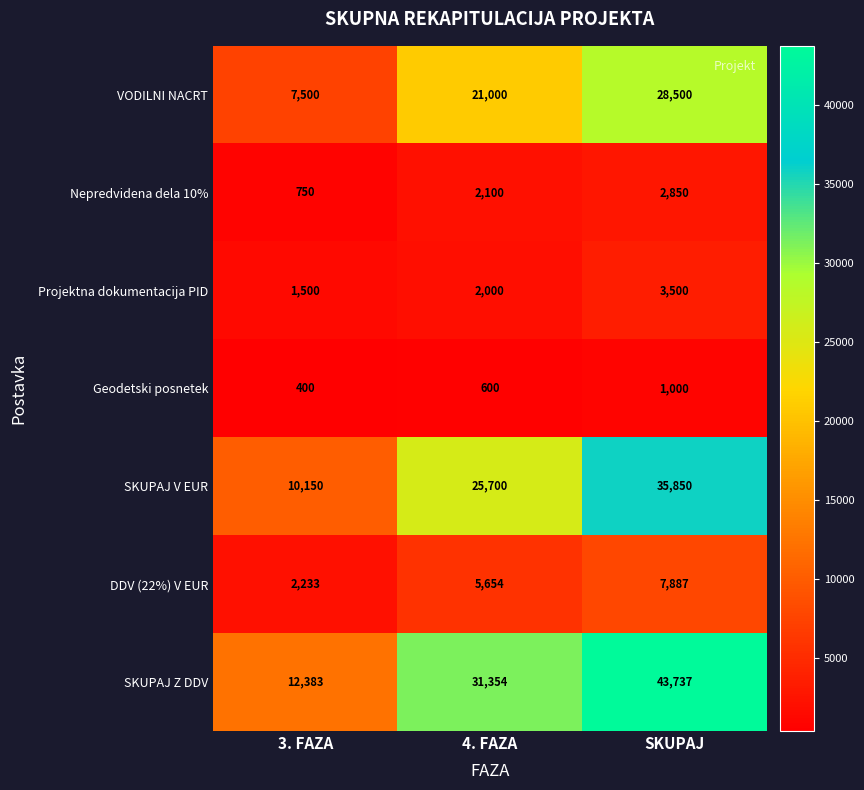

Reading left to right, extract all data points from this chart.

VODILNI NACRT: 3. FAZA=7500	4. FAZA=21000	SKUPAJ=28500
Nepredvidena dela 10%: 3. FAZA=750	4. FAZA=2100	SKUPAJ=2850
Projektna dokumentacija PID: 3. FAZA=1500	4. FAZA=2000	SKUPAJ=3500
Geodetski posnetek: 3. FAZA=400	4. FAZA=600	SKUPAJ=1000
SKUPAJ V EUR: 3. FAZA=10150	4. FAZA=25700	SKUPAJ=35850
DDV (22%) V EUR: 3. FAZA=2233	4. FAZA=5654	SKUPAJ=7887
SKUPAJ Z DDV: 3. FAZA=12383	4. FAZA=31354	SKUPAJ=43737